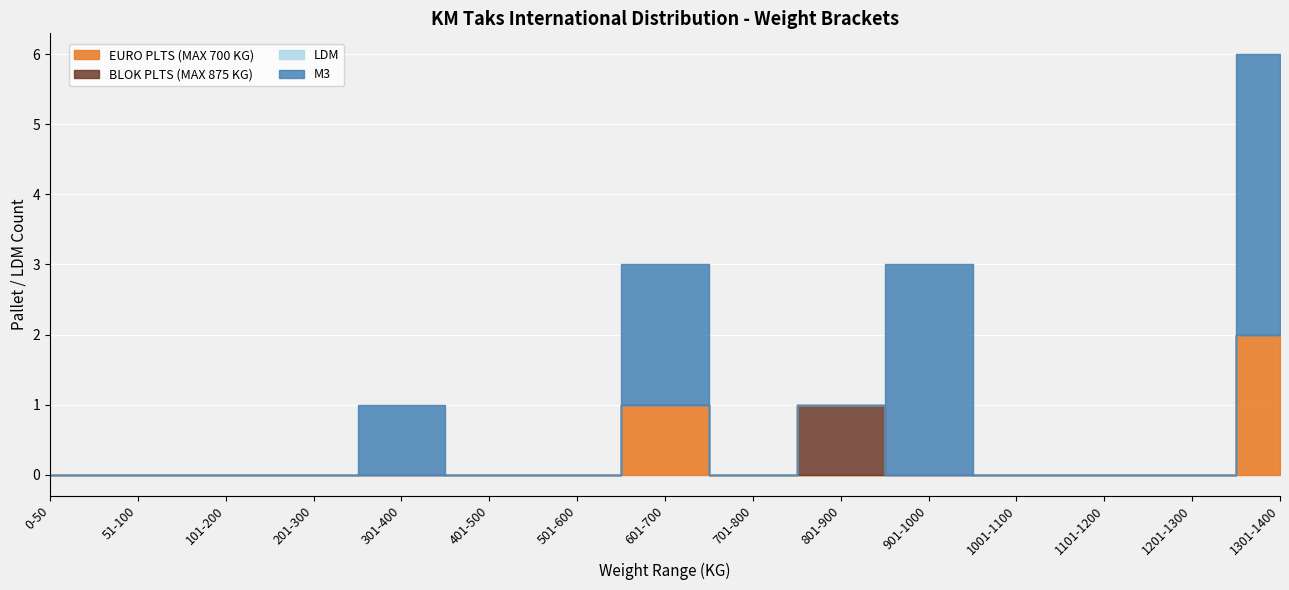

True or false: EURO PLTS (MAX 700 KG) has more than 2 interior local peaks.

False